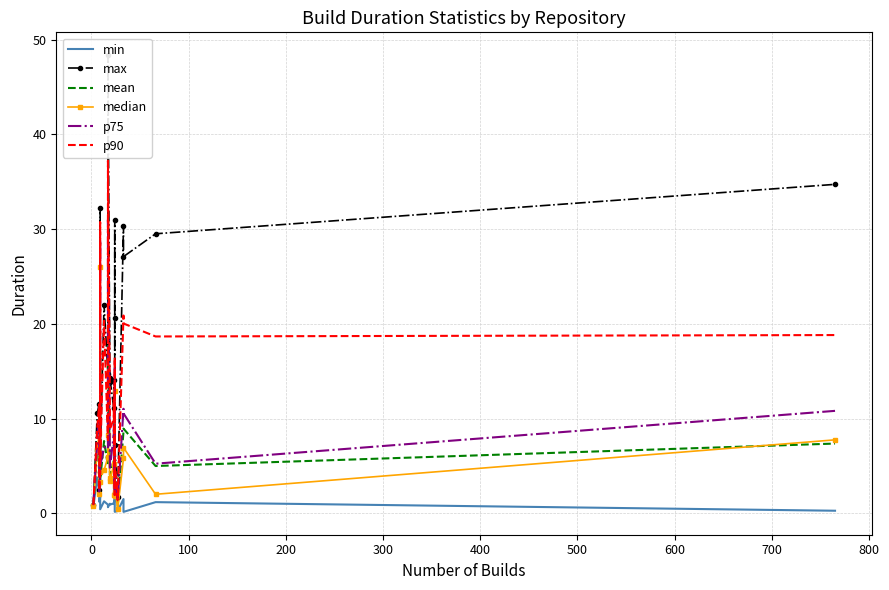

The max series shows 20.9 at 700. True or false?

False